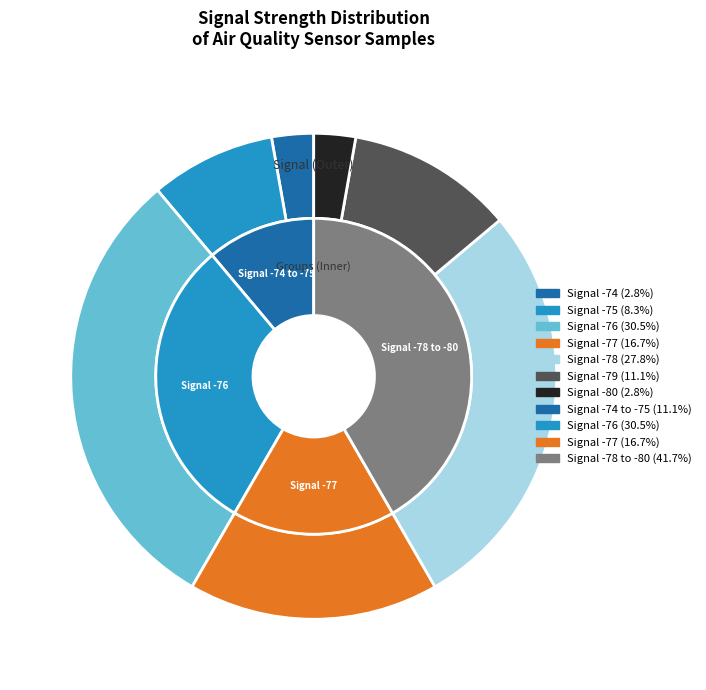

What percentage is NOT represented by 8?

91.7%